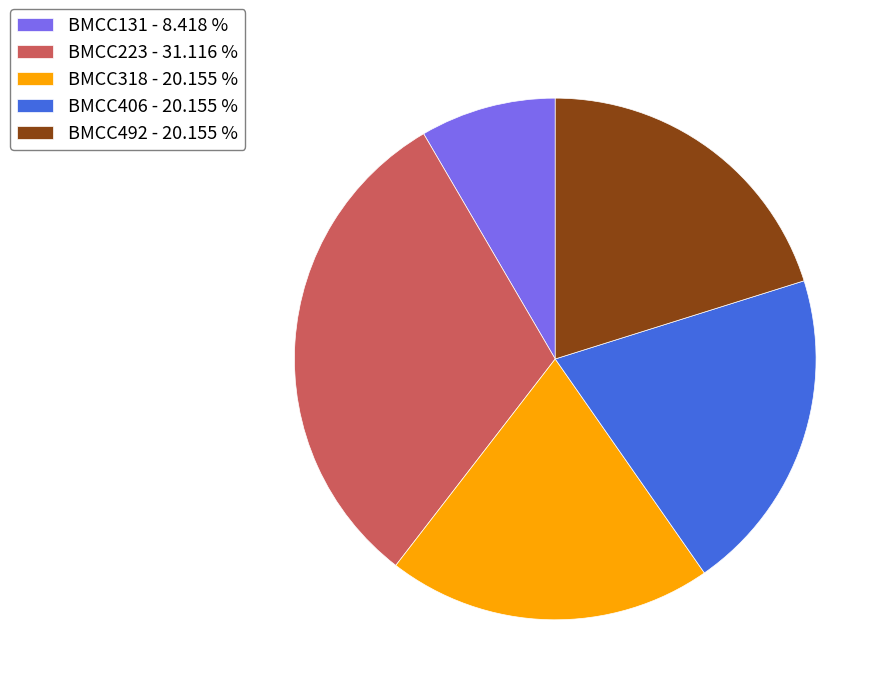

Is the sum of BMCC406 - 20.155 % and BMCC223 - 31.116 % greater than half?

Yes